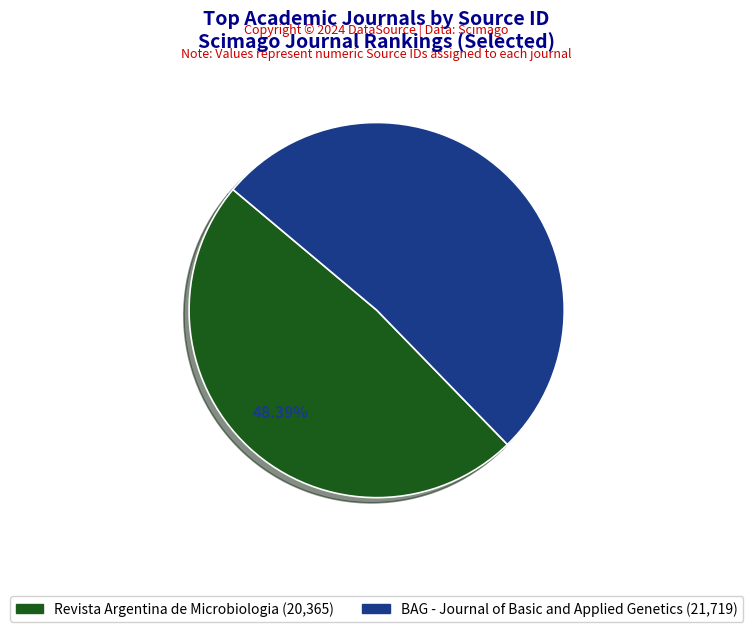

Does Revista Argentina de Microbiologia account for over 50% of the chart?

No